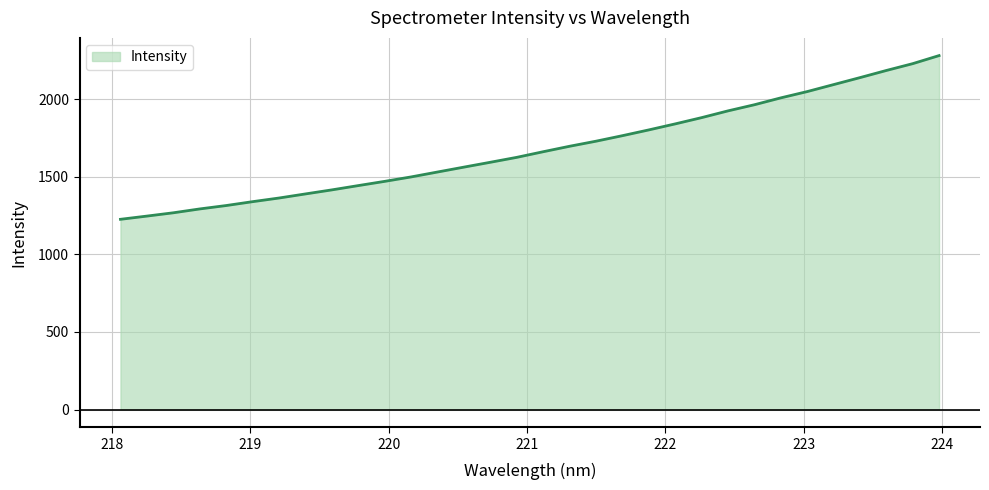

What is the maximum value shown in the chart?

2281.5